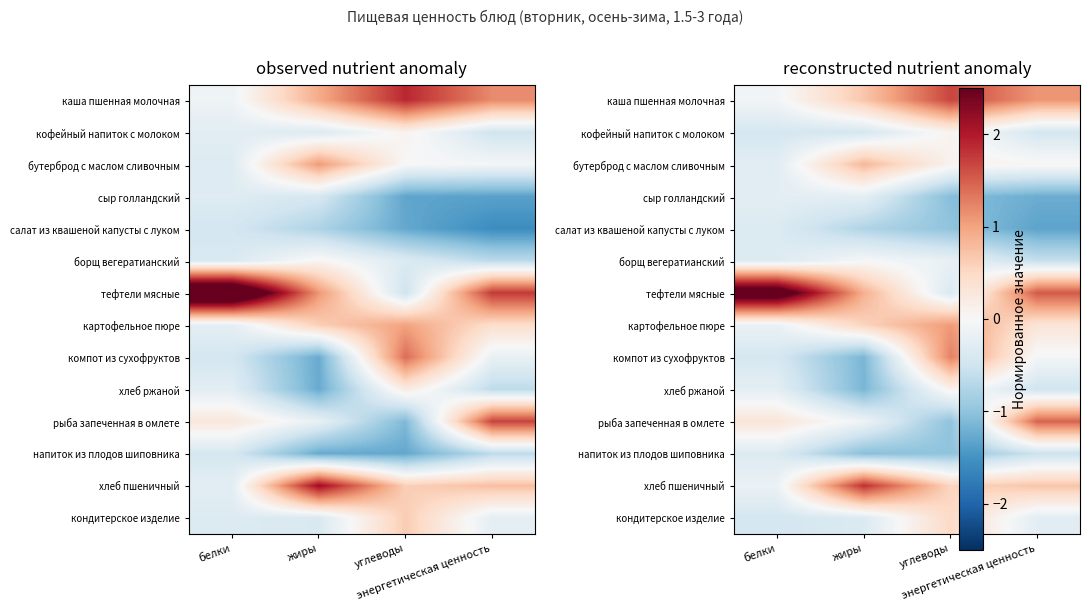

Is the value of борщ вегератианский at углеводы greater than the value of сыр голландский at белки?

Yes